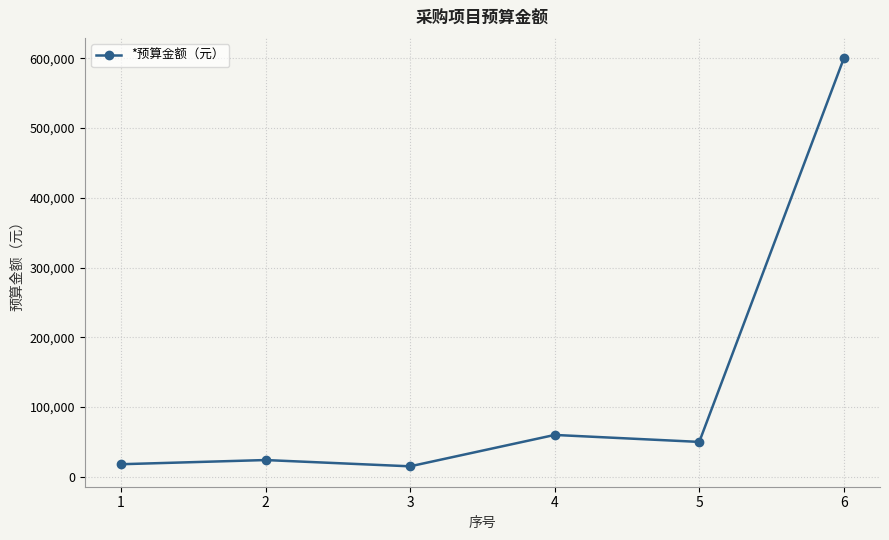

What is the change in value from 1 to 5?

+32000